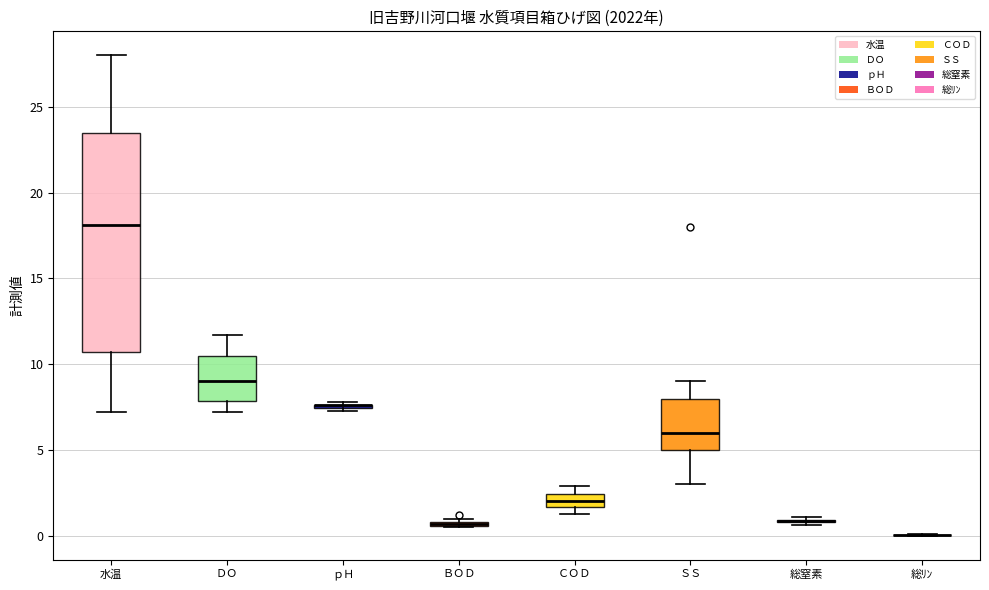

Where is the lower edge of the box for ＣＯＤ on the y-axis? The values are not printed on the chart, so give them approximately, as read against the axis.

1.5